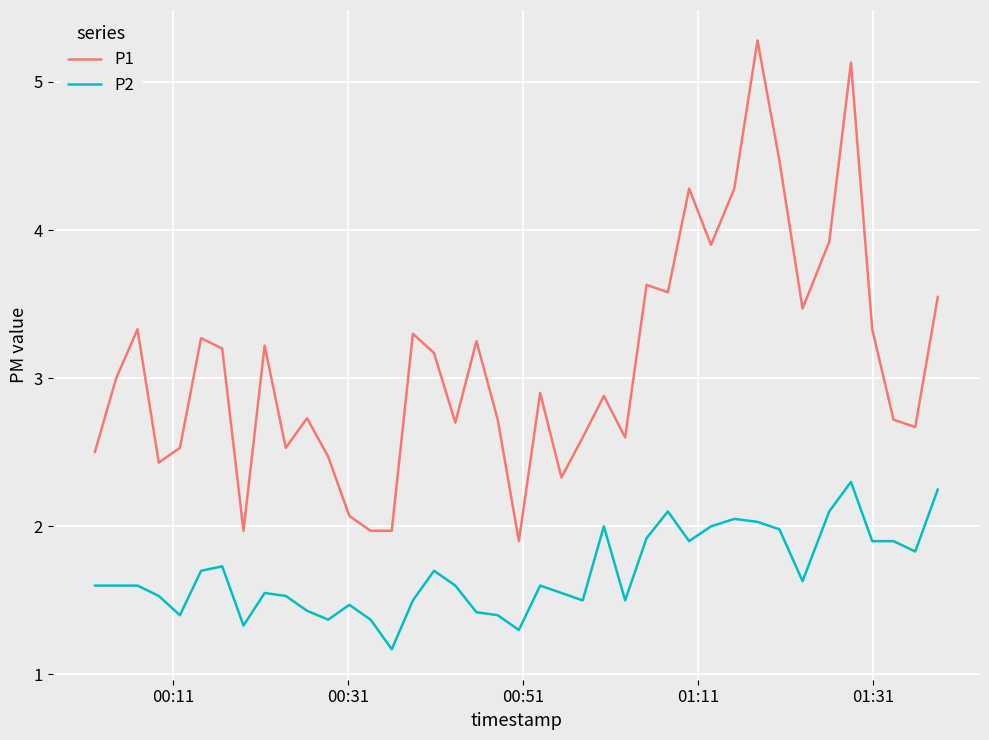

True or false: P1 and P2 cross at least once.

False